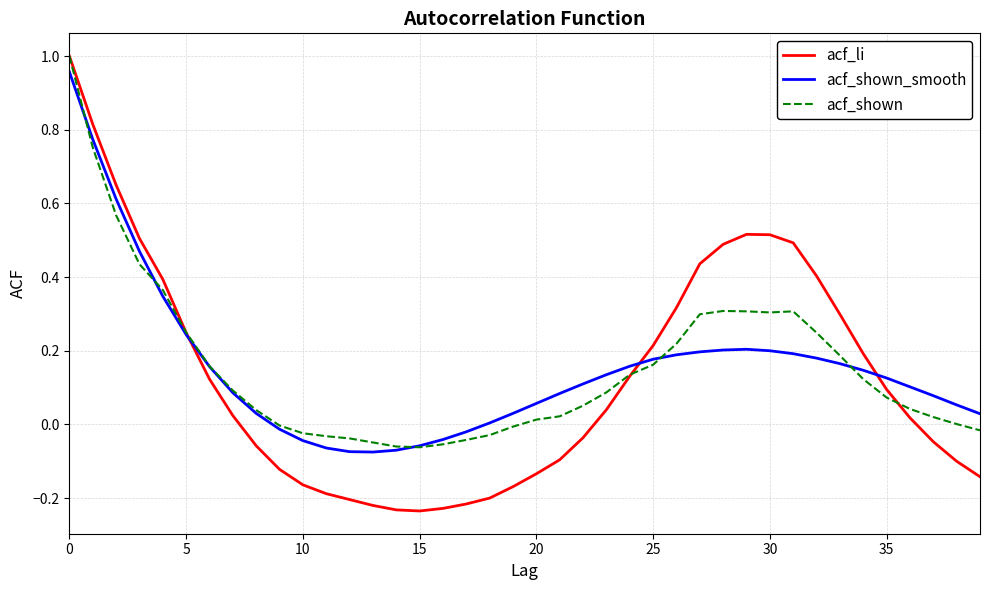

After their last crossing, which series has the higher values: acf_shown or acf_li?

acf_shown